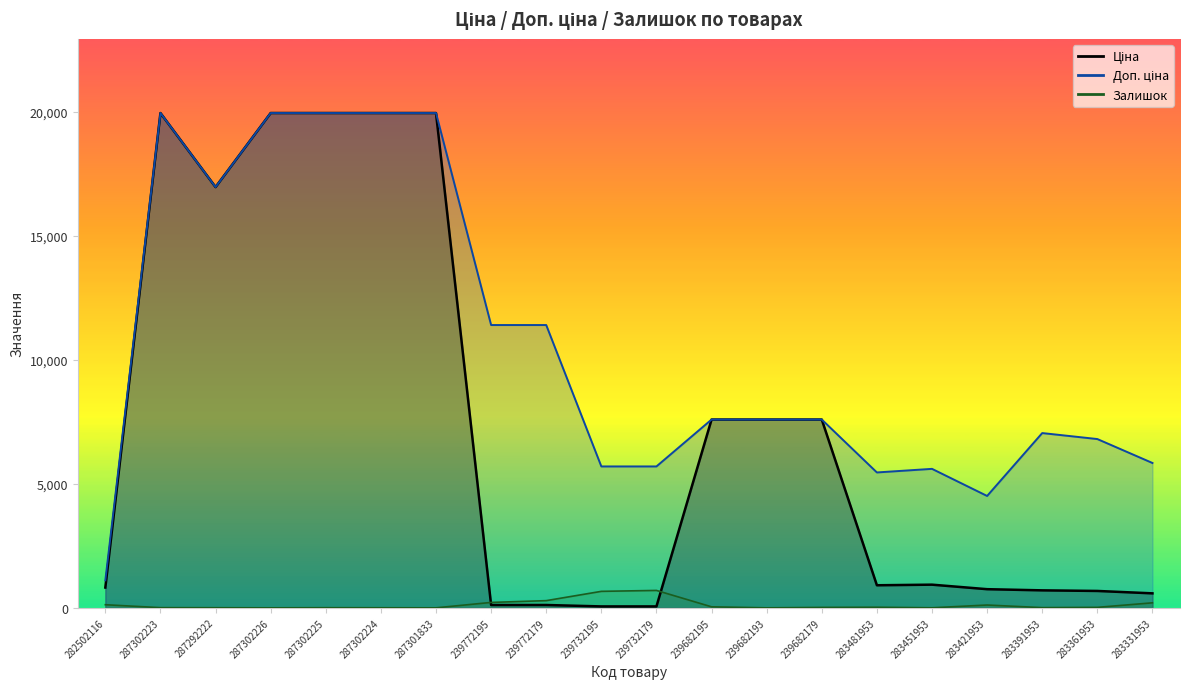

At 239732179, list the series in order from smallest to largest.

Ціна, Залишок, Доп. ціна